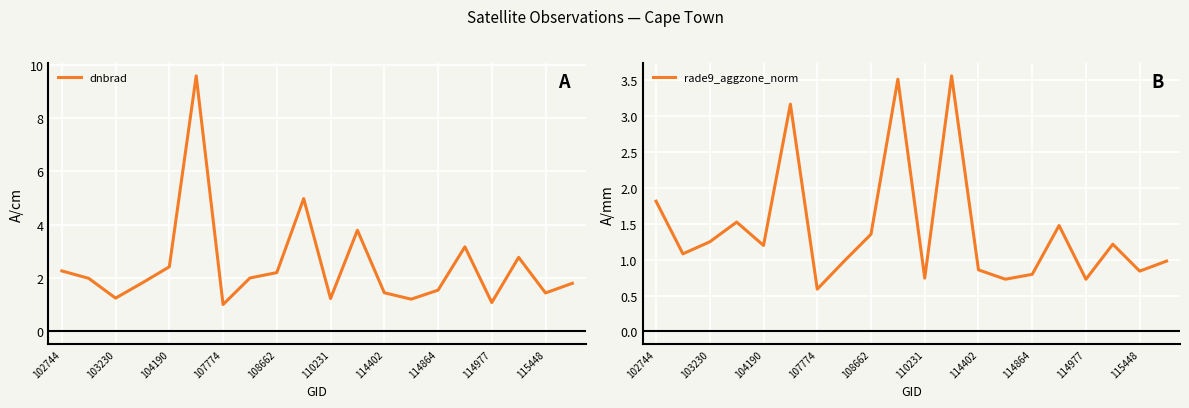

What is the highest value of the dnbrad series?

9.6